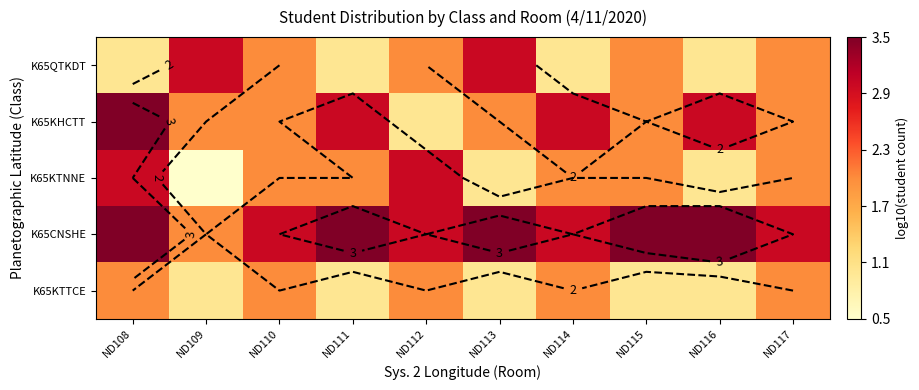

At which label does K65QTKDT reach its peak?

ND109